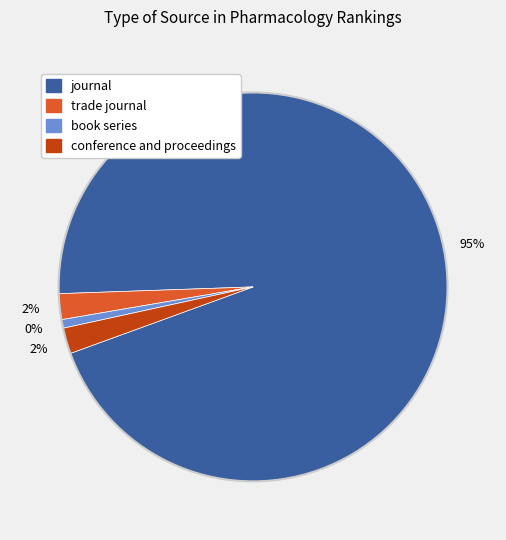

True or false: trade journal accounts for 2% of the total.

True